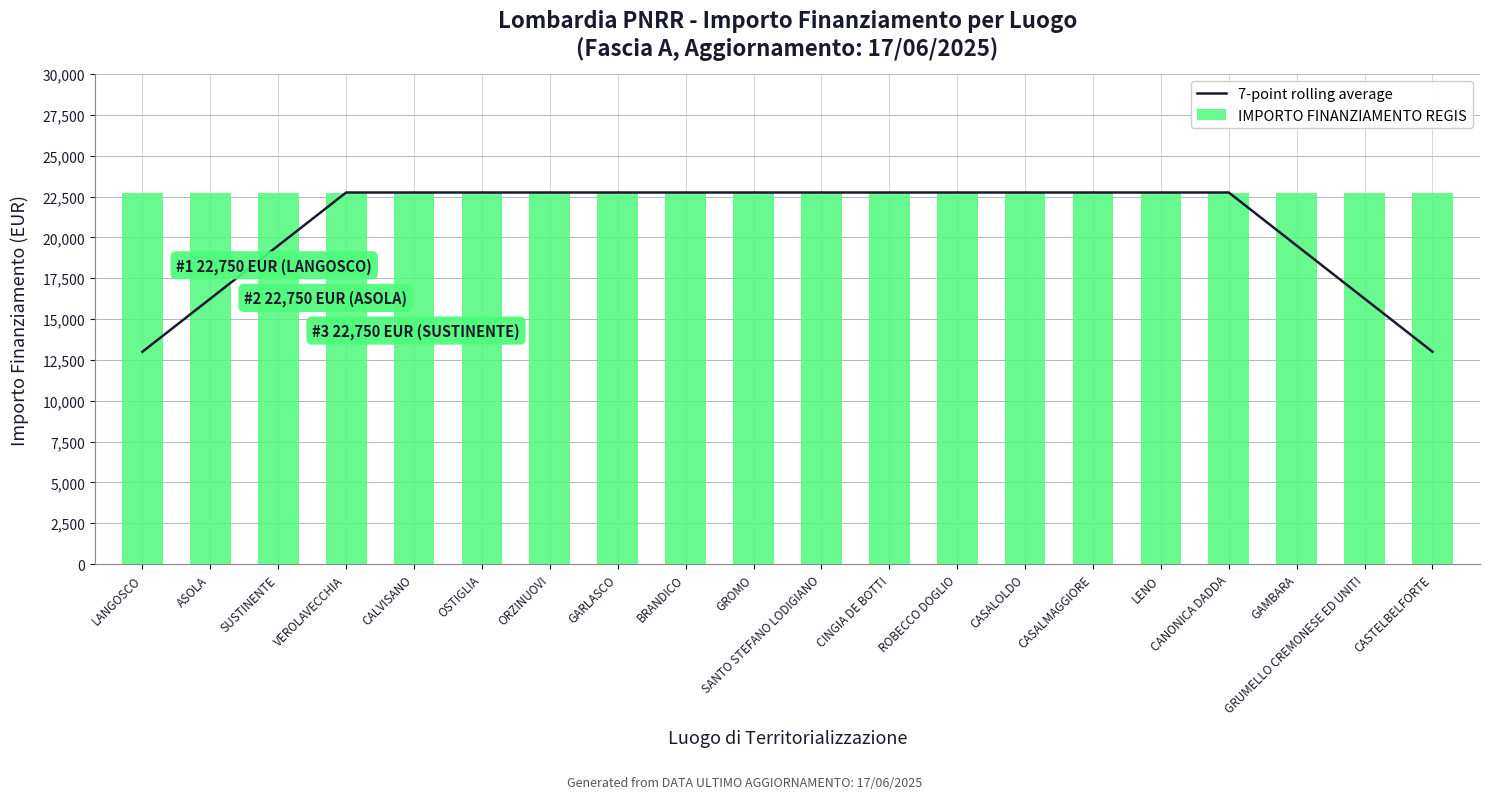

Is it true that 7-point rolling average equals 22750 at LENO?

True